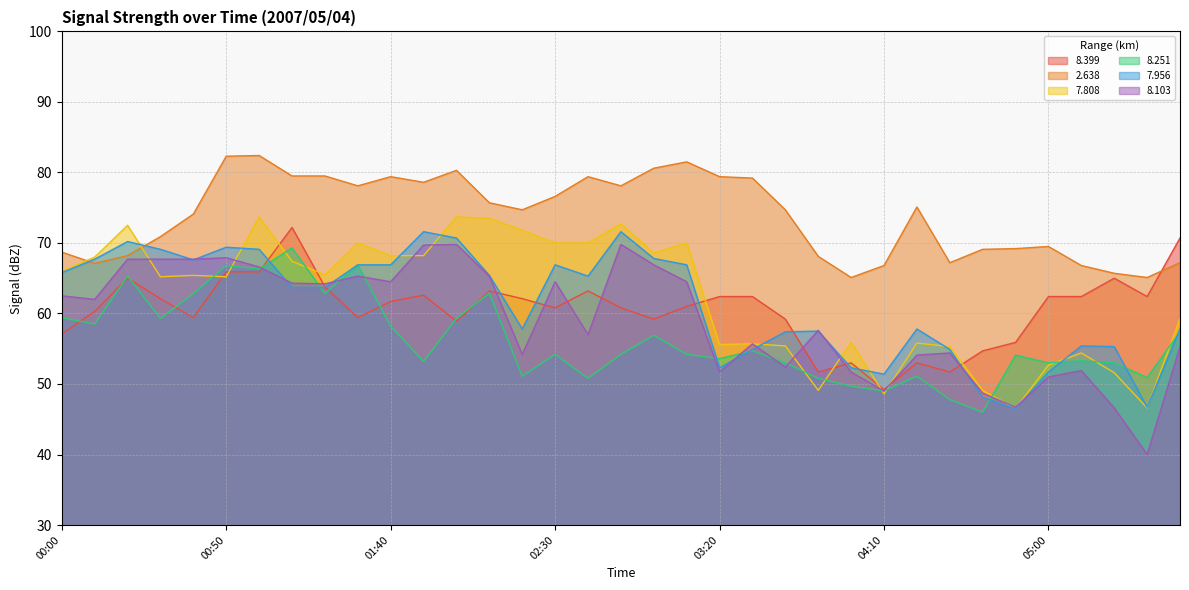

Reading left to right, extract all data points from this chart.

  8.399: 57.1	60.3	65.0	62.1	59.4	65.9	65.9	72.2	63.8	59.4	61.7	62.6	58.9	63.2	62.1	60.8	63.2	60.8	59.2	61.0	62.4	62.4	59.2	51.7	53.0	49.2	53.0	51.7	54.7	55.9	62.4	62.4	65.0	62.4	70.7
  2.638: 68.7	67.1	68.2	70.9	74.1	82.3	82.4	79.5	79.5	78.1	79.4	78.6	80.3	75.7	74.7	76.6	79.4	78.1	80.6	81.5	79.4	79.2	74.7	68.1	65.1	66.8	75.1	67.2	69.1	69.2	69.5	66.8	65.7	65.1	67.2
  7.808: 66.0	68.0	72.5	65.2	65.4	65.2	73.7	67.4	65.5	70.0	68.2	68.2	73.7	73.5	71.8	70.0	70.0	72.7	68.6	70.0	55.6	55.7	55.4	49.1	55.9	48.6	55.8	55.3	49.1	46.5	52.7	54.4	51.6	46.6	59.3
  8.251: 59.4	58.5	65.3	59.3	62.8	66.8	66.3	69.3	62.8	66.9	58.2	53.2	59.3	62.9	51.1	54.2	50.8	54.2	56.9	54.2	53.6	54.7	53.0	50.8	49.7	49.0	51.1	47.8	46.0	54.1	53.0	53.3	53.0	50.9	57.4
  7.956: 65.8	67.7	70.2	69.1	67.6	69.4	69.1	63.7	63.7	66.9	66.9	71.6	70.7	65.4	57.8	66.9	65.3	71.6	67.8	66.9	52.3	54.9	57.4	57.5	52.3	51.4	57.8	54.9	48.1	46.5	51.7	55.4	55.3	46.7	57.8
  8.103: 62.5	62.0	67.7	67.7	67.7	67.9	66.6	64.3	64.2	65.3	64.5	69.7	69.8	65.3	54.2	64.5	57.0	69.8	66.9	64.5	51.7	55.7	52.4	57.6	51.7	49.0	54.1	54.4	48.7	46.7	51.0	51.9	46.6	40.0	55.3